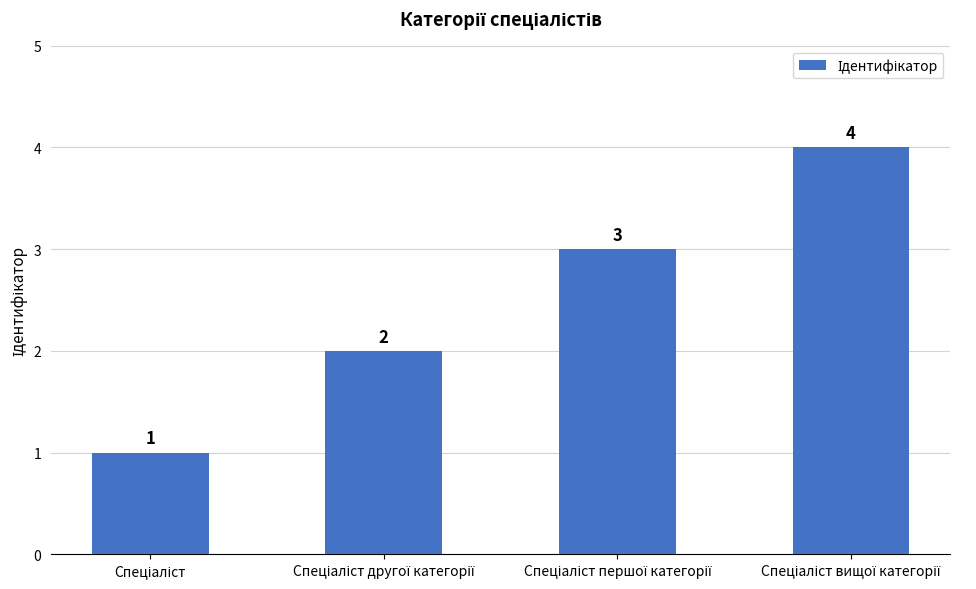

What is the value of the 2nd bar from the left?

2